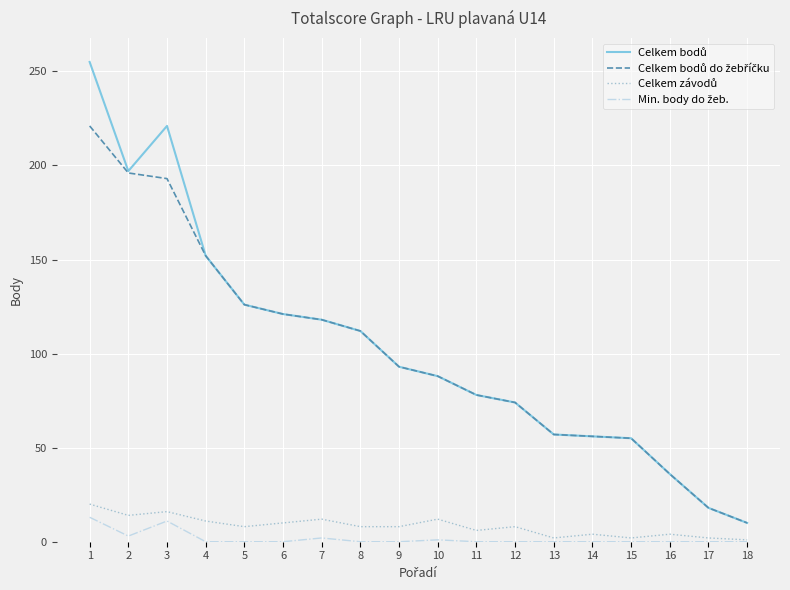

What is the lowest value of the Celkem bodů series?

10